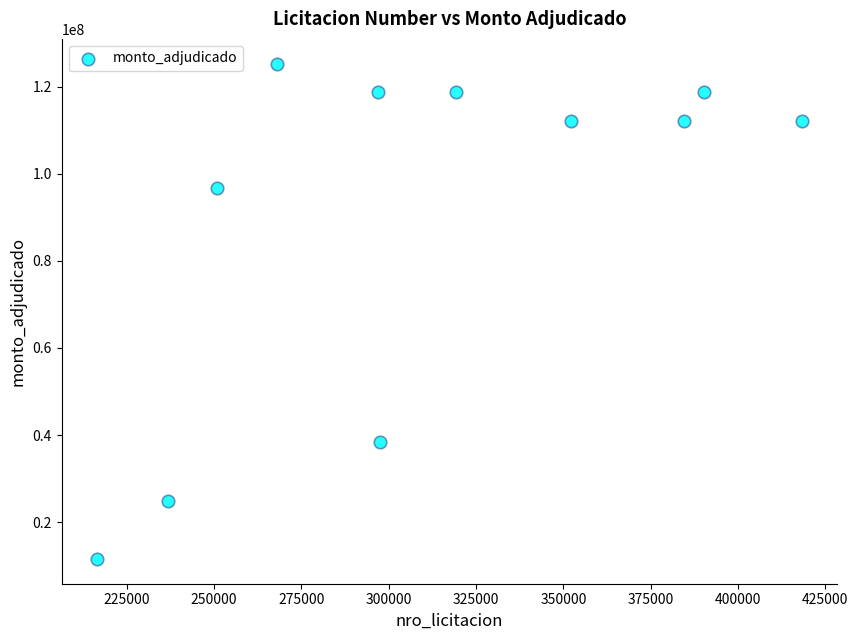

What Y value in the scatter plot is closest to 68425000?

96800000